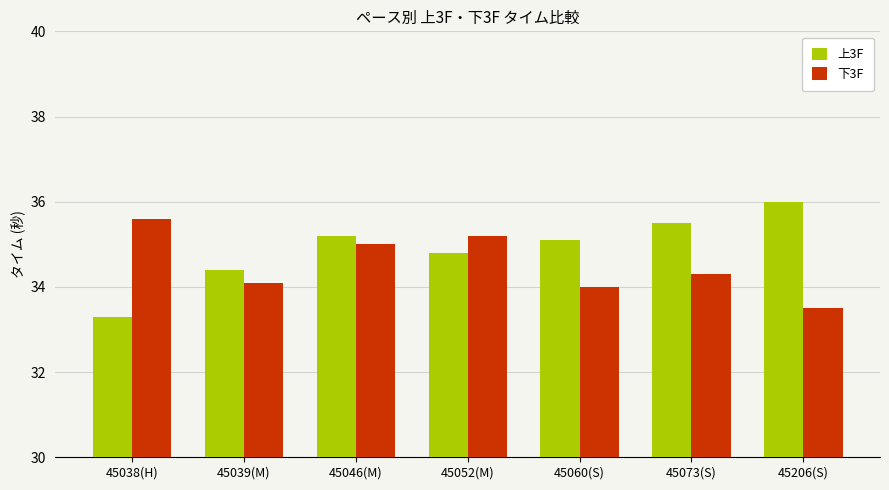

How many bars are there in each group?

2